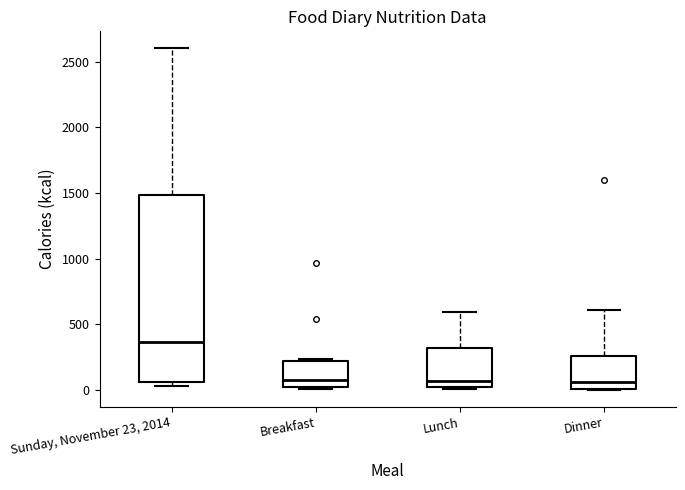

Reading left to right, transcribe this box plot: for each box, give where its median line is, the range the box spans, and where its two whiskers end, as read against the y-axis. The values are not printed on the chart, so give them approximately, as read against the axis.

Sunday, November 23, 2014: median 350, box 50 to 1500, whiskers 50 (just below the box's lower edge) to 2600
Breakfast: median 50, box 0 to 200, whiskers 0 to 250
Lunch: median 50, box 0 to 300, whiskers 0 (just below the box's lower edge) to 600
Dinner: median 50, box 0 to 250, whiskers 0 to 600